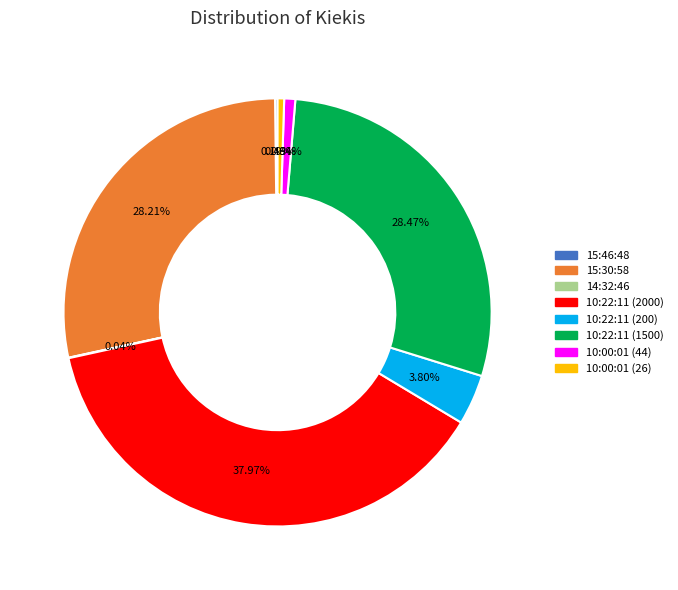

Between 10:22:11 (1500) and 10:00:01 (26), which is larger?

10:22:11 (1500)